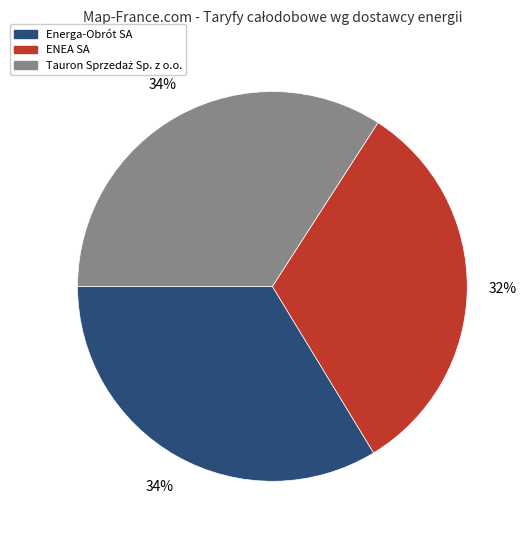

To the nearest percent, what is the average slice percentage?

33%